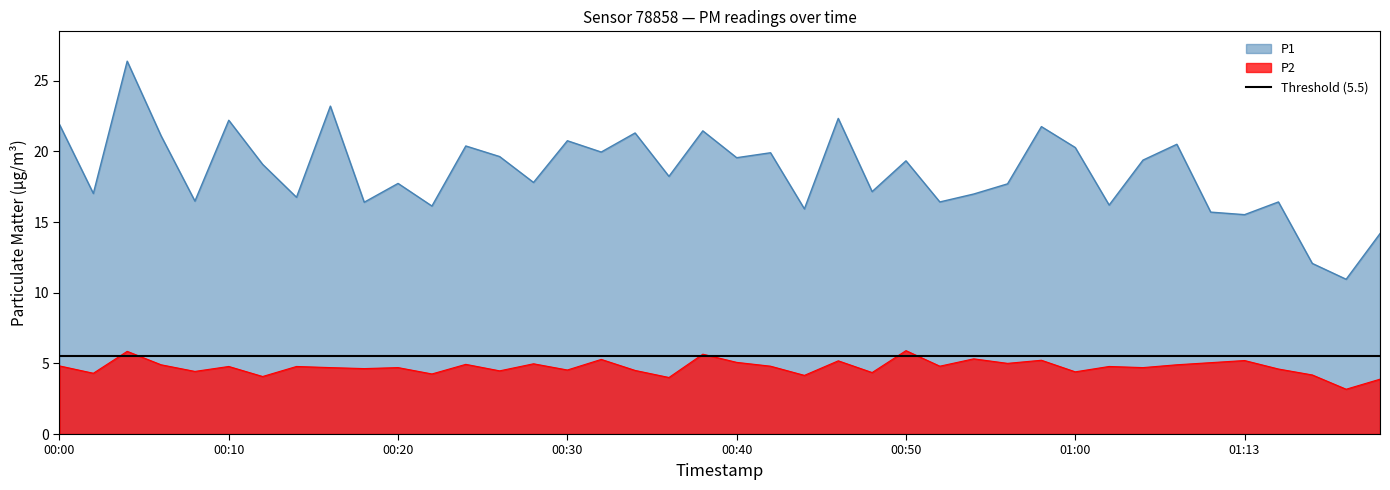

What is the spread (max minus min) of values at 00:18?

11.8